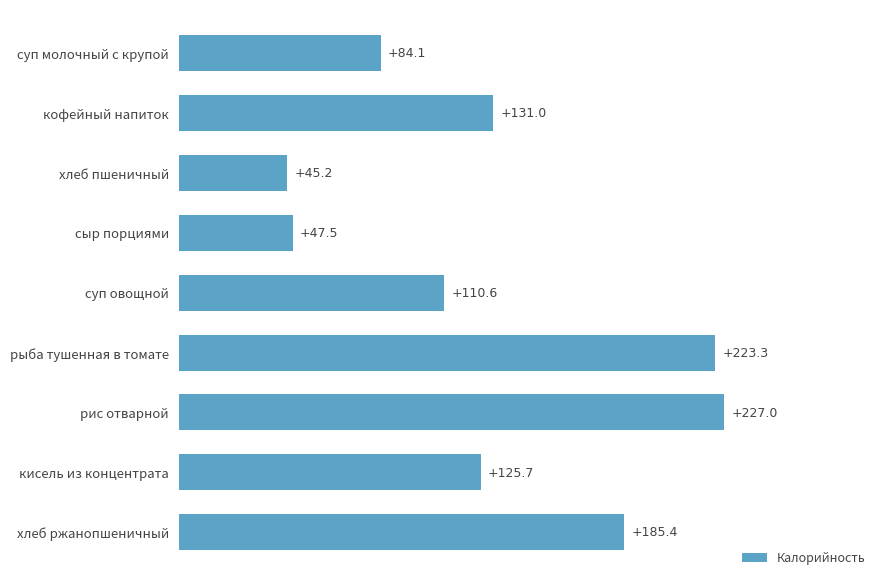

True or false: the data shows 91.2 at хлеб ржанопшеничный.

False